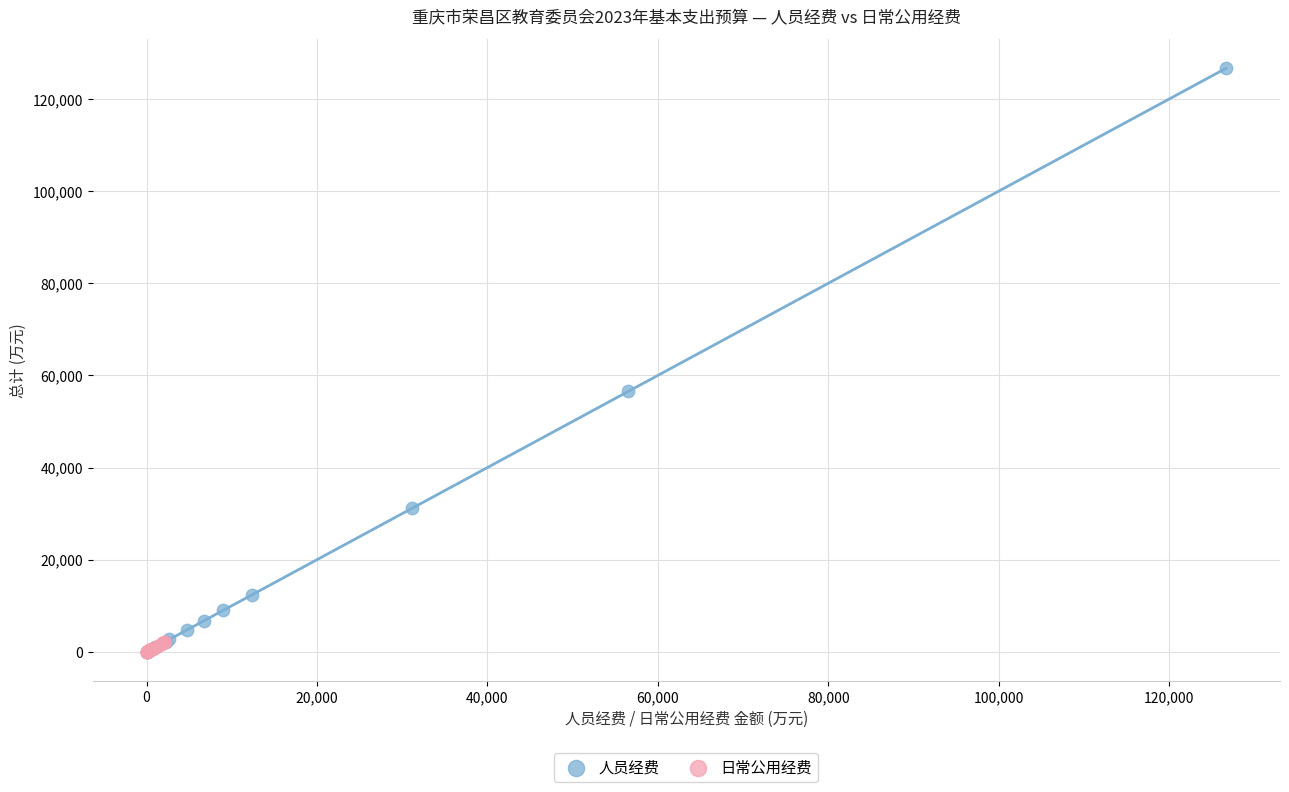

Which series has the widest spread of Y values?

人员经费